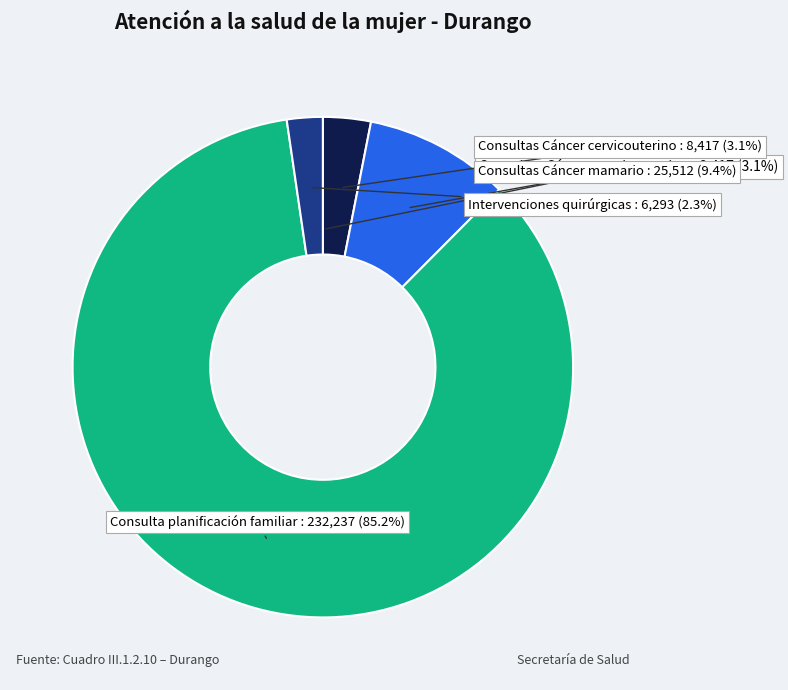

To the nearest percent, what portion does Consulta planificación familiar represent?

85%